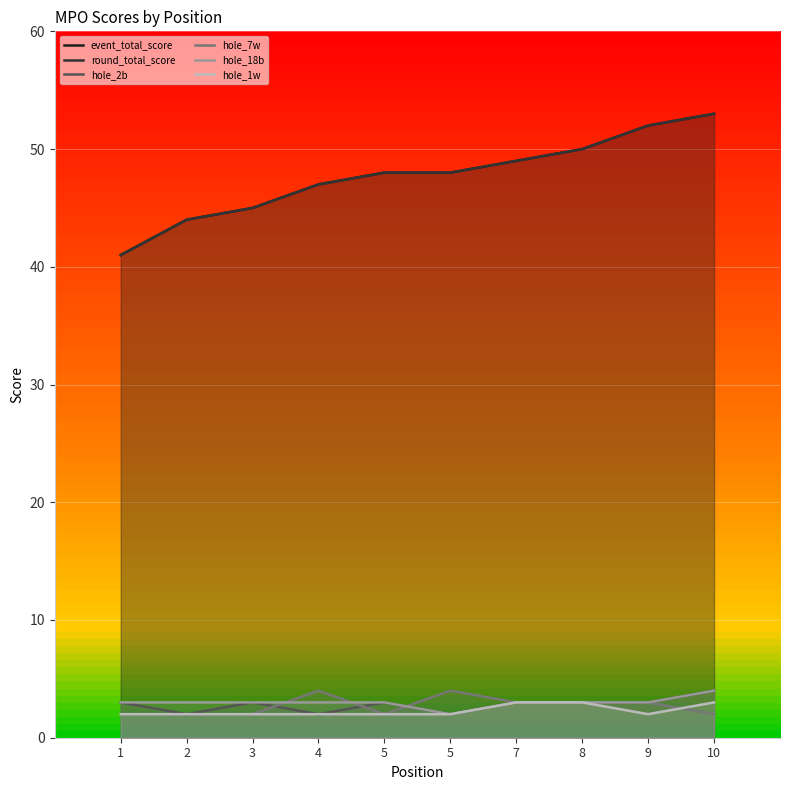

Which series has the largest total across all categories?

event_total_score